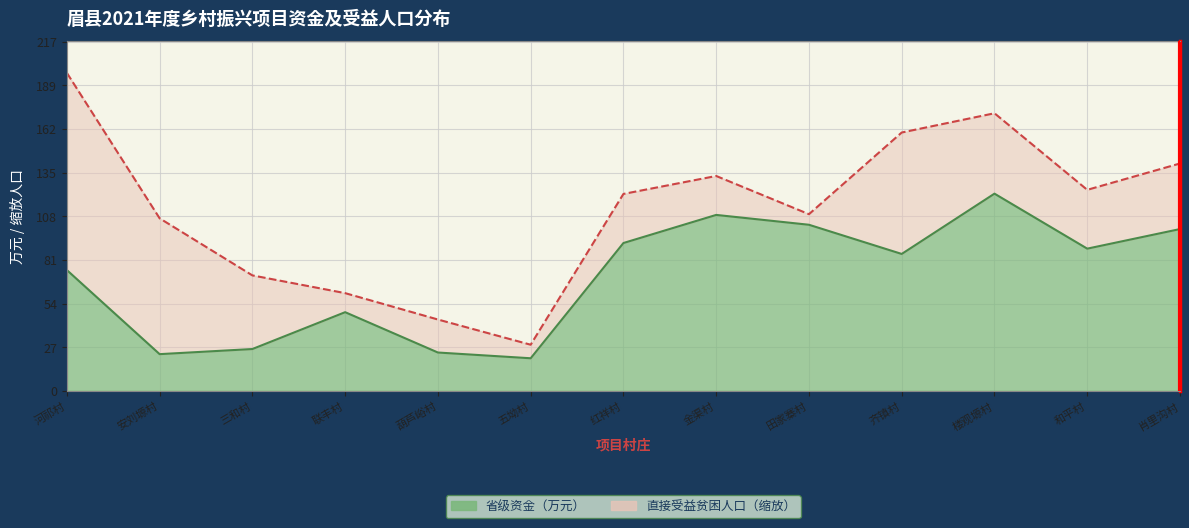

How many values are below 85?

6